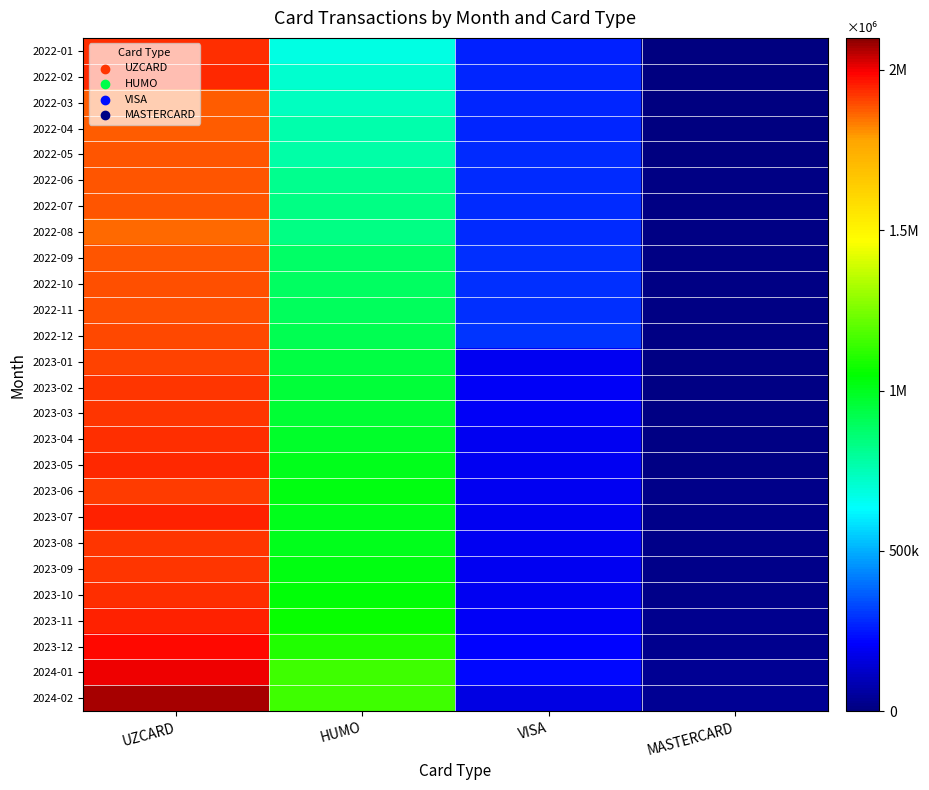

List the series in order of their peak value, highest first.

2024-02, 2024-01, 2023-12, 2023-11, 2023-07, 2023-05, 2022-02, 2022-01, 2023-04, 2023-10, 2023-09, 2023-03, 2023-02, 2023-08, 2023-06, 2023-01, 2022-12, 2022-11, 2022-10, 2022-06, 2022-07, 2022-09, 2022-05, 2022-04, 2022-03, 2022-08